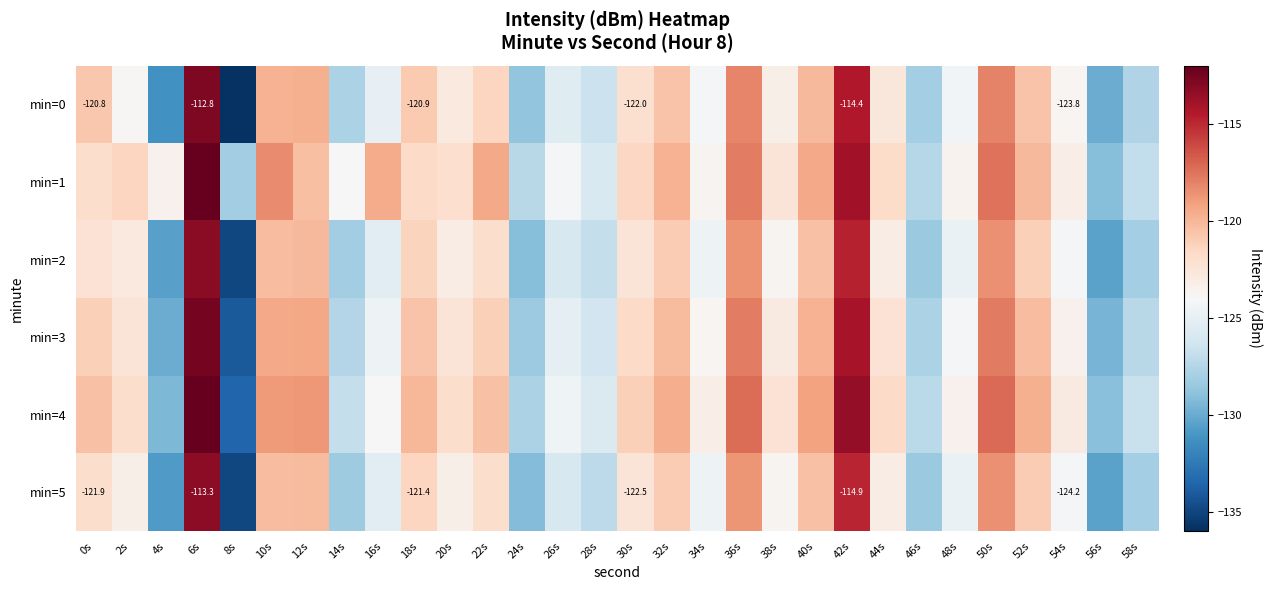

The min=4 series shows -133.5 at 8s. True or false?

True